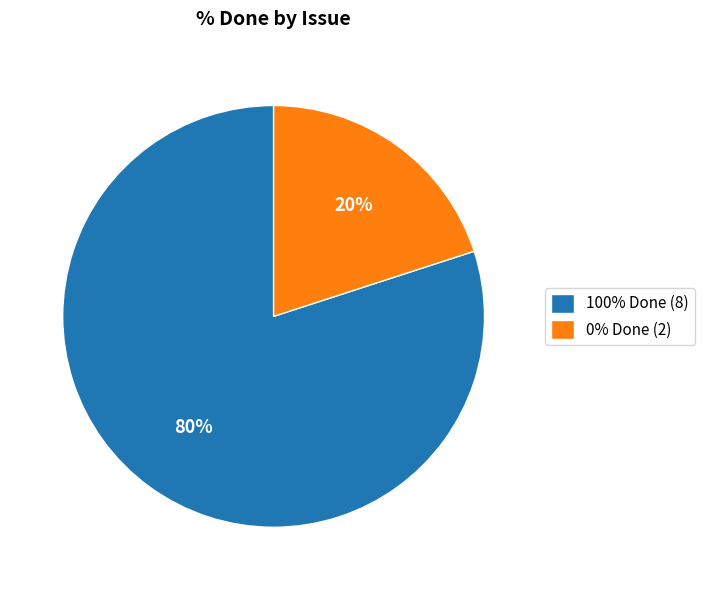

What is the smallest slice in the pie chart?

0% Done (2)